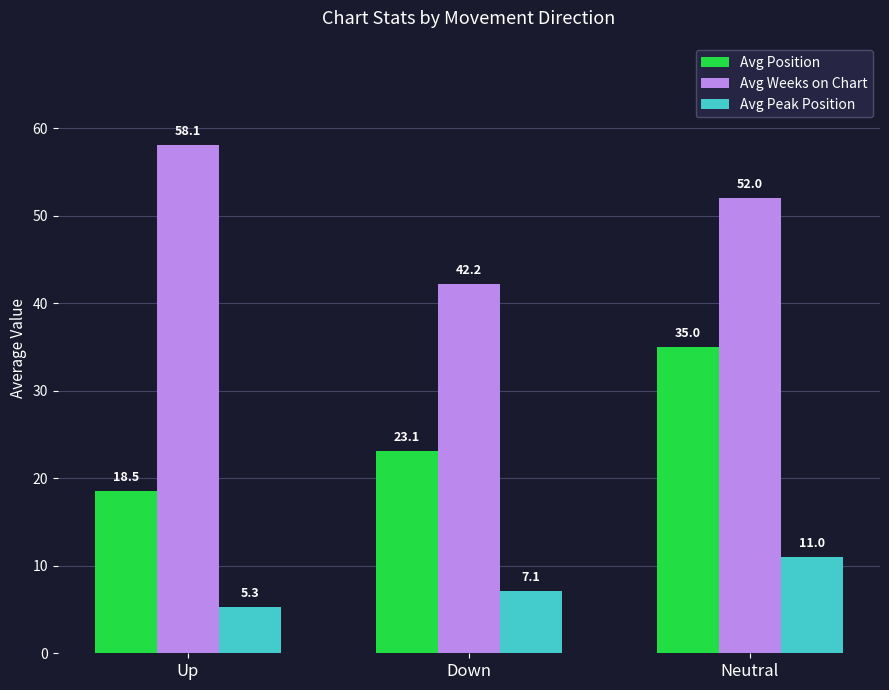

The Avg Weeks on Chart series shows 31.3 at Up. True or false?

False